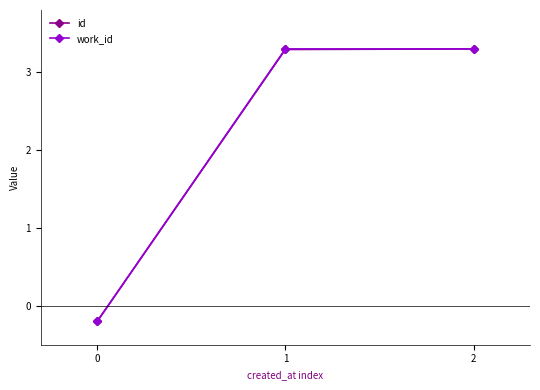

What is the highest value of the work_id series?

3.3